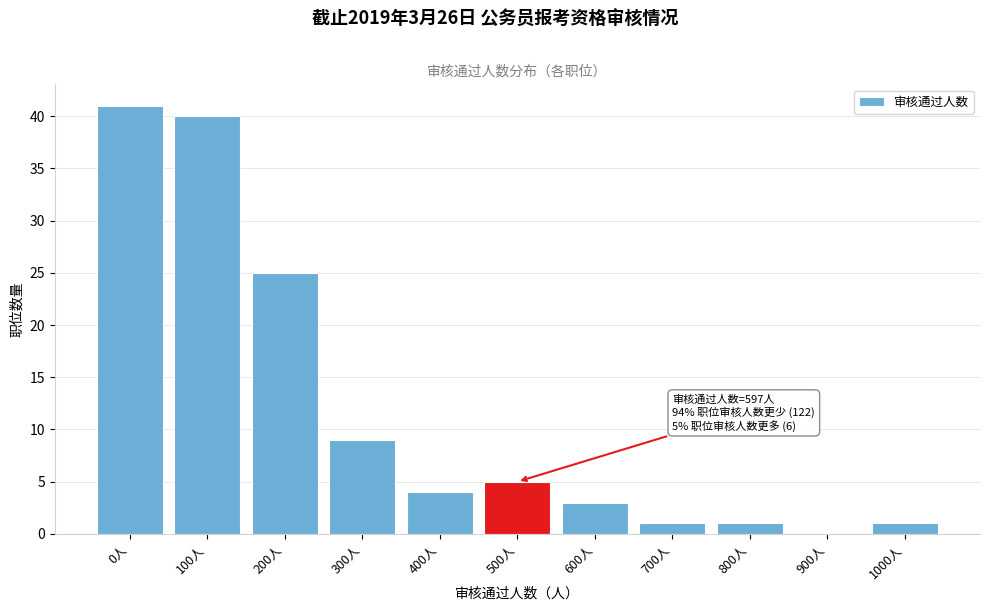

Reading left to right, list all the values displayed in this chart.

0人=41	100人=40	200人=25	300人=9	400人=4	500人=5	600人=3	700人=1	800人=1	900人=0	1000人=1